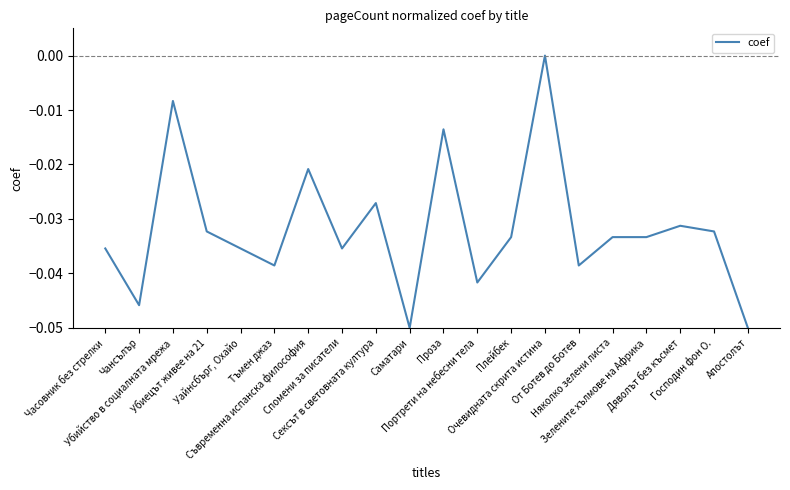

What position from the right is Апостолът?

1